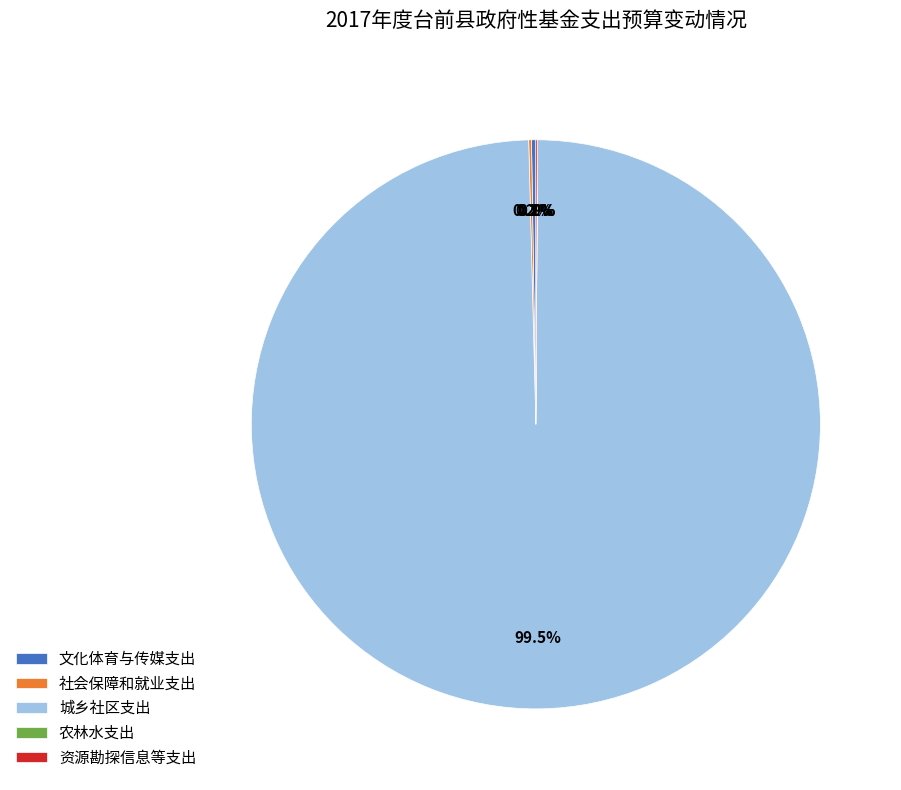

Which slice is the largest?

城乡社区支出